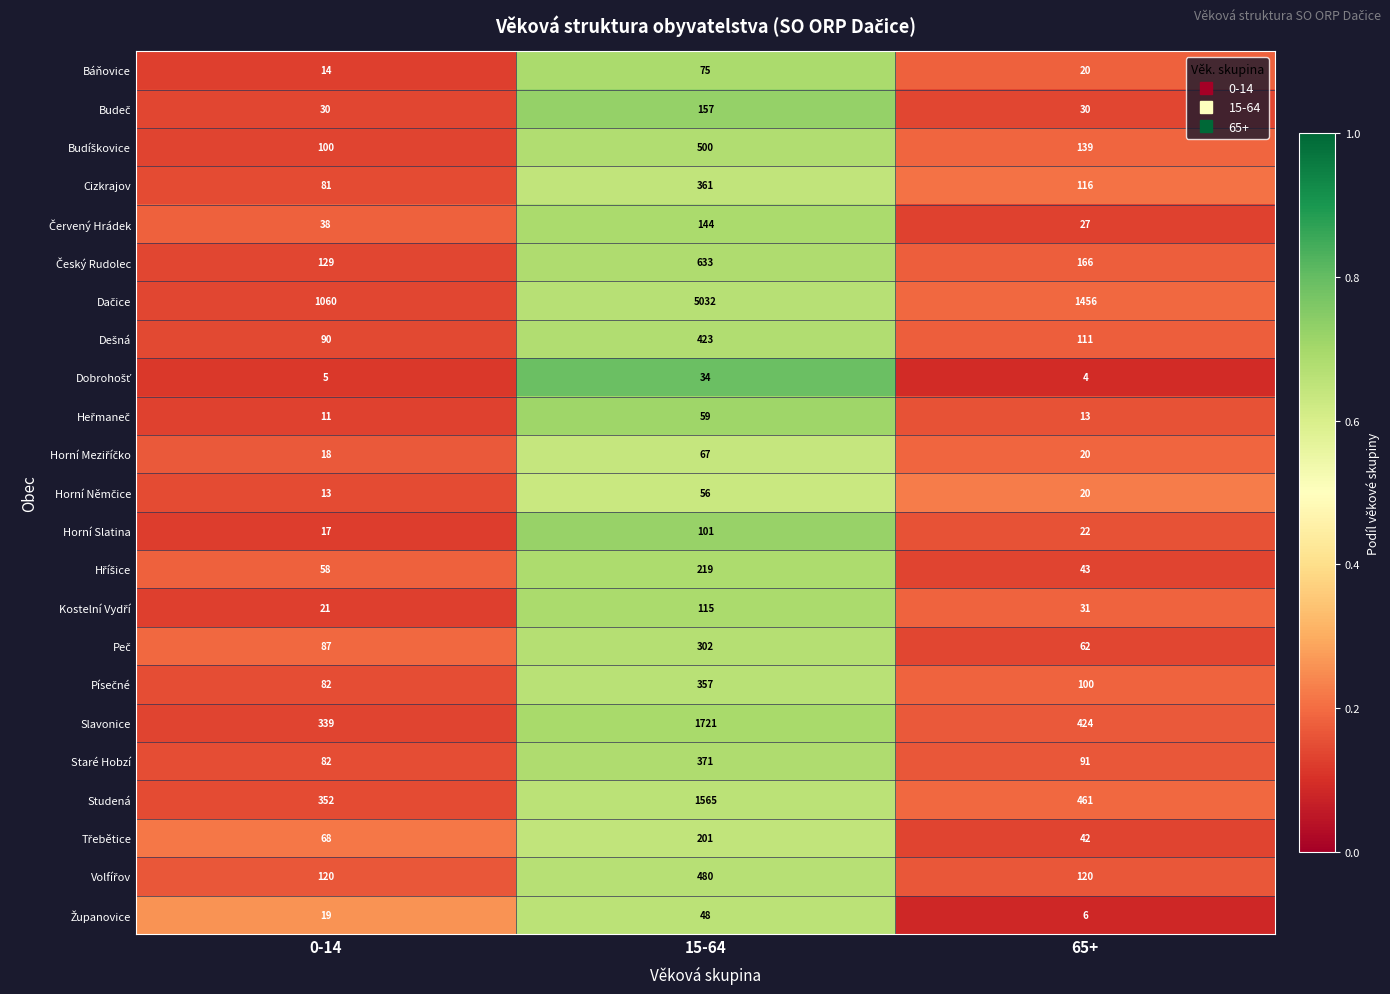

What is the highest value of the Cizkrajov series?

361